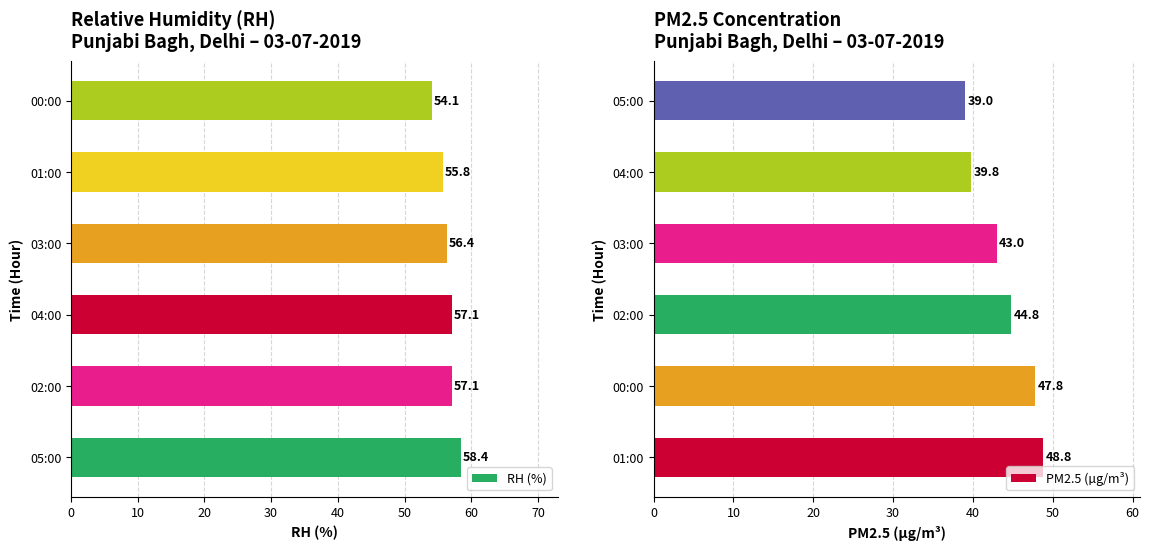

Which category has the lowest value in the PM2.5 (µg/m³) series?

05:00